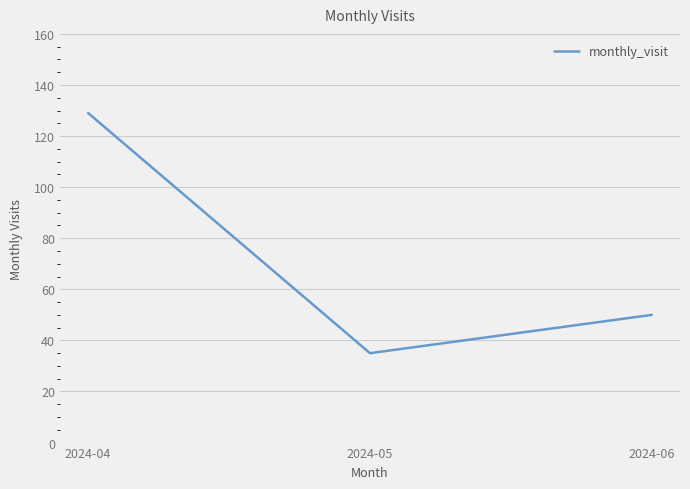

What is the greatest value displayed?

129